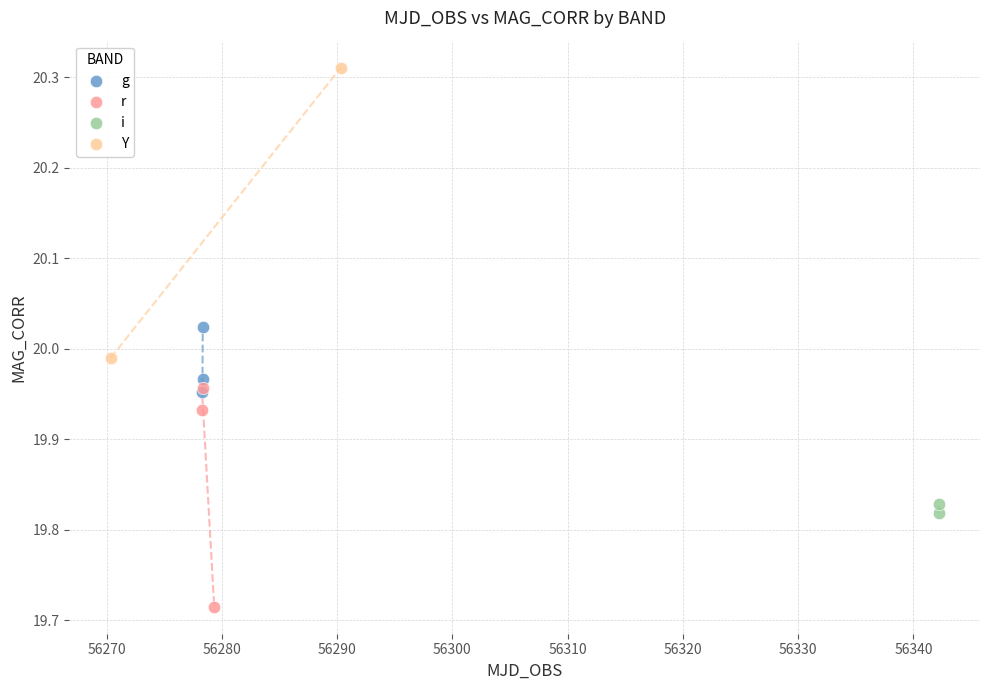

What are all the series names shown in the legend?

g, r, i, Y